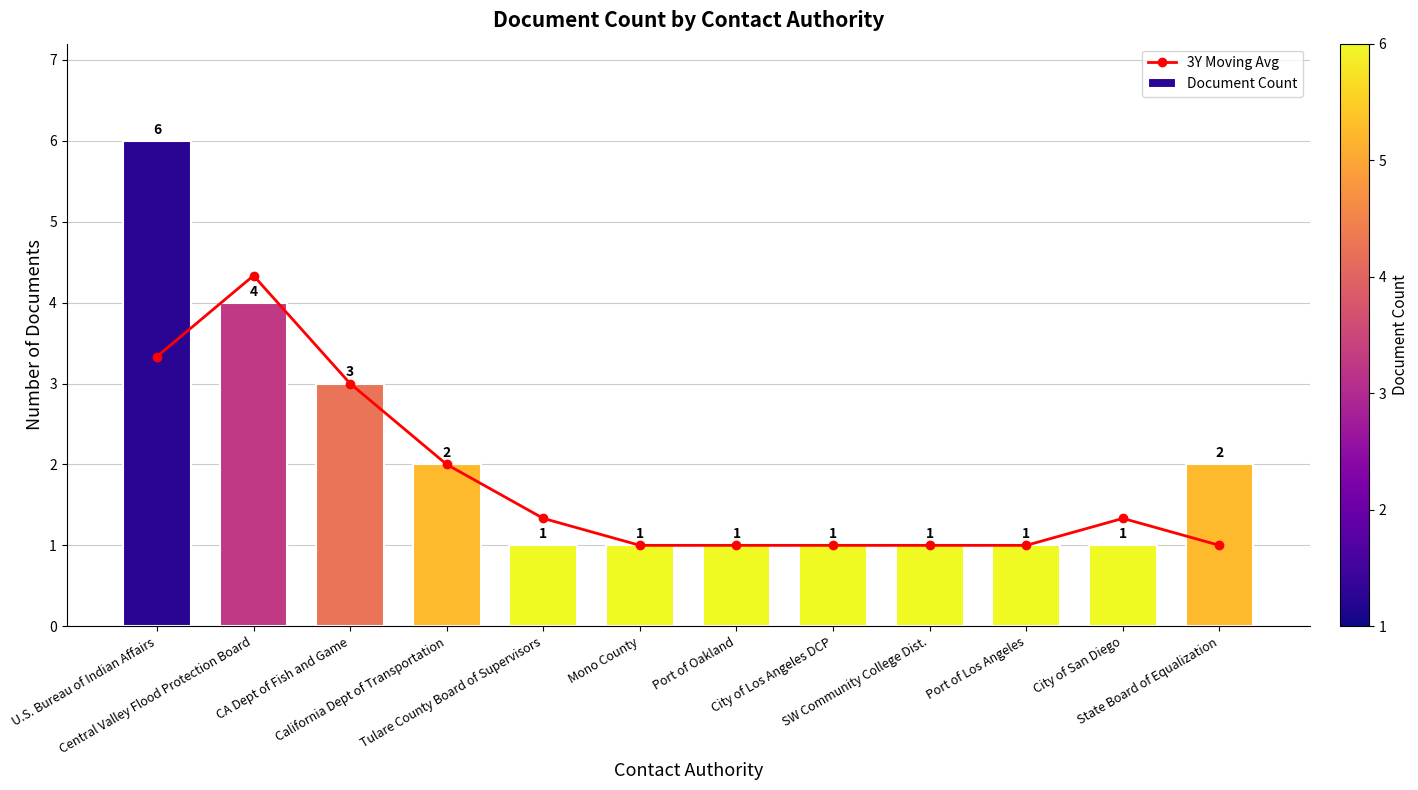

What position from the left is City of San Diego?

11